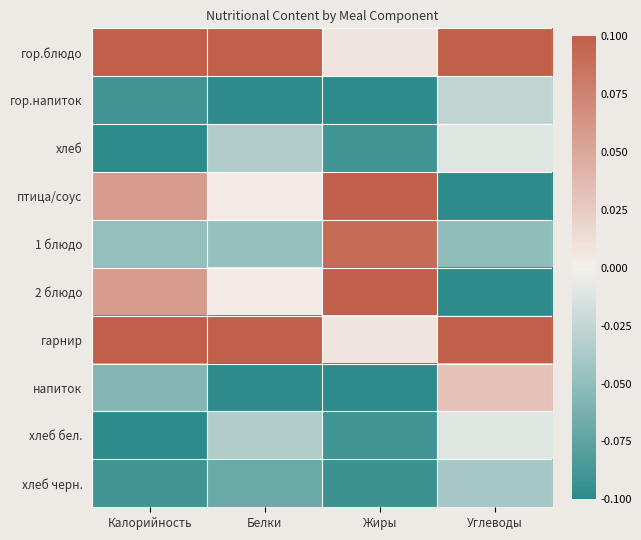

How many categories are shown in the chart?

4